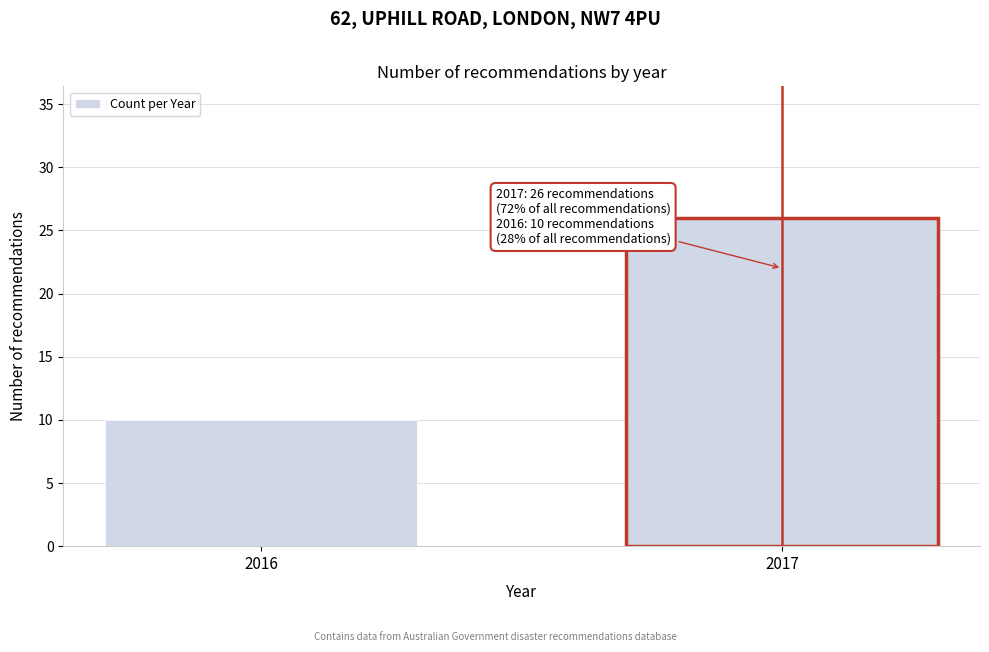

Reading right to left, list all the values displayed in this chart.

2017=26	2016=10